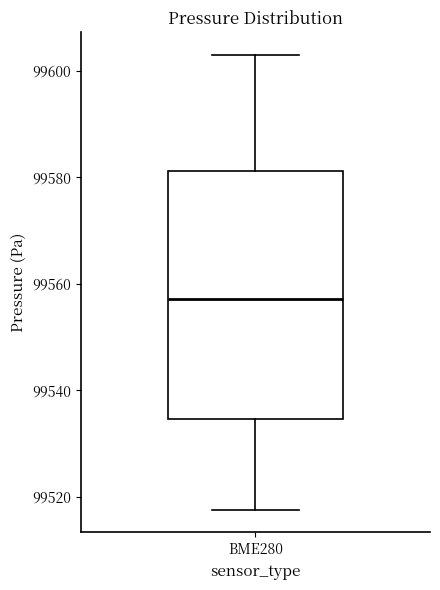

Transcribe this box plot: give where the median line is, the range the box spans, and where the two whiskers end, as read against the y-axis. The values are not printed on the chart, so give them approximately, as read against the axis.

median 99558, box 99534 to 99582, whiskers 99518 to 99604